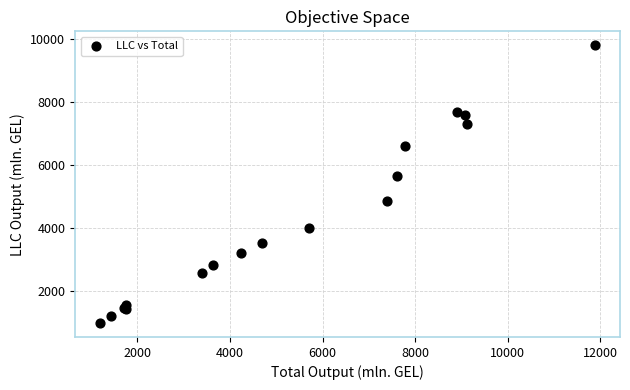

What Y value in the scatter plot is closest to 5384?

5630.8